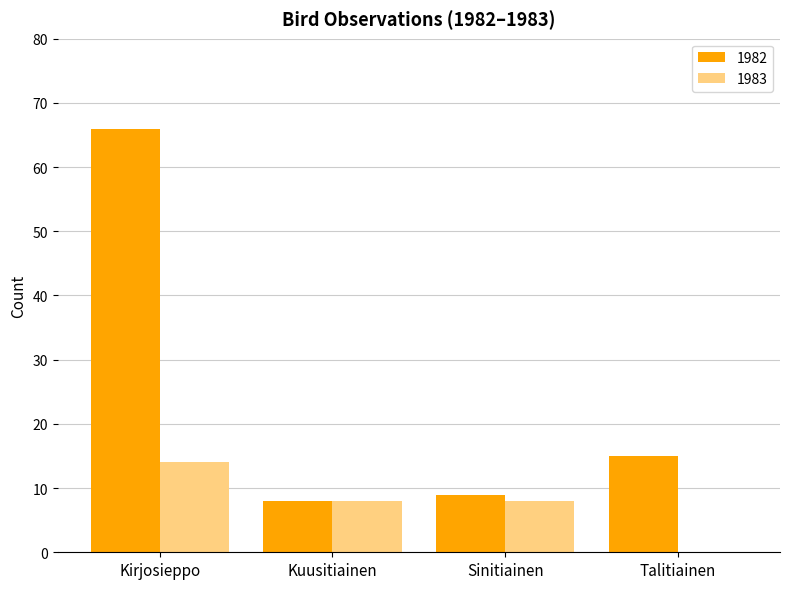

At which category is the sum across all series the highest?

Kirjosieppo